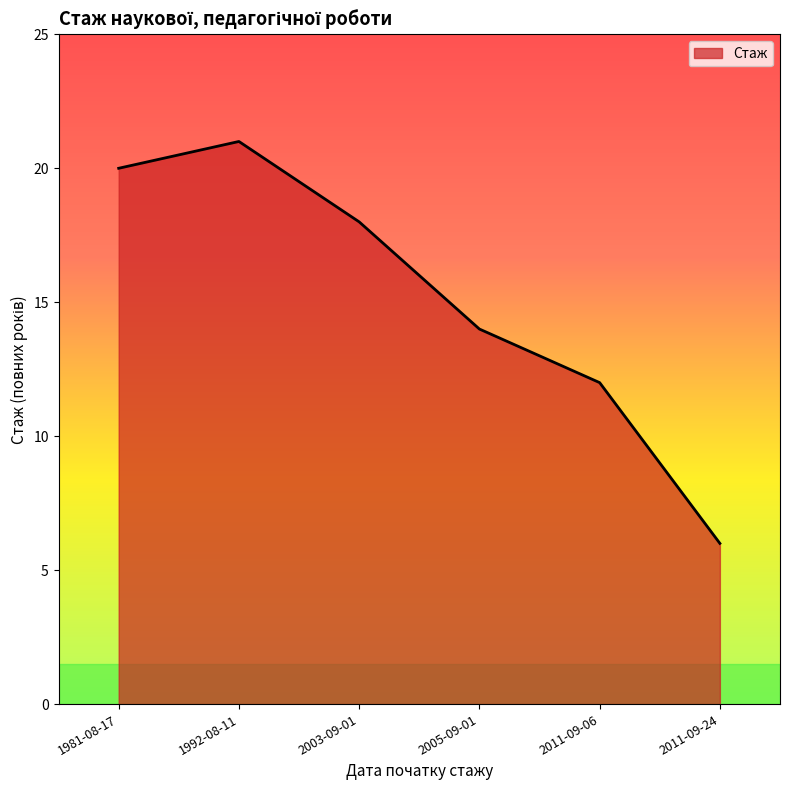

How many values are below 18?

3